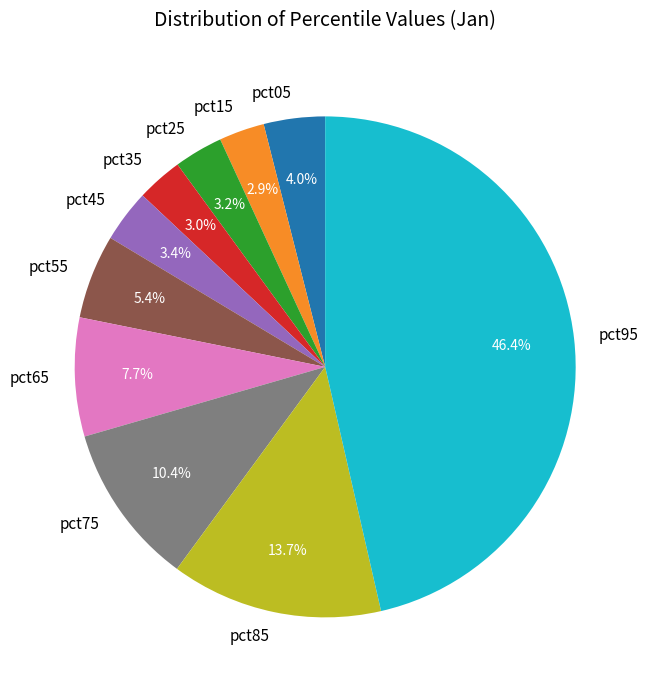

How much of the chart is everything except pct05?

96.0%